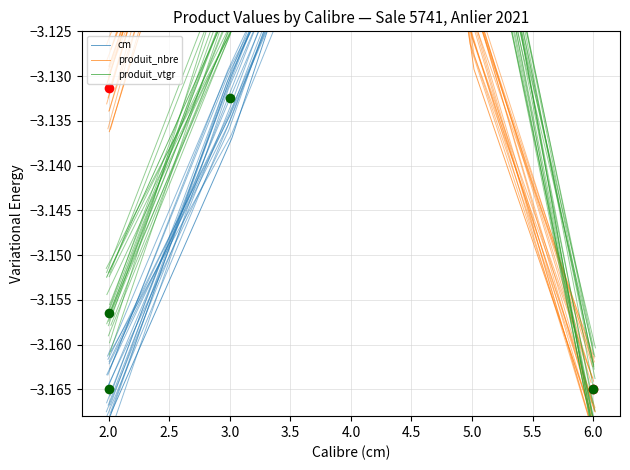

How many lines are shown in the chart?

3